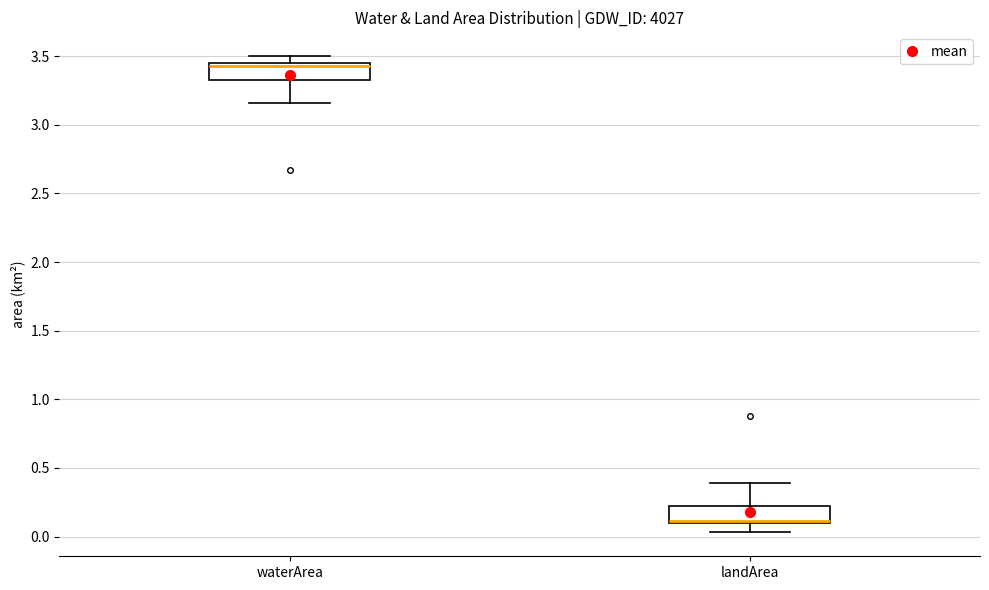

Reading left to right, read every box against the y-axis: the position of its median line, the range the box covers, and the ends of its whiskers. The values are not printed on the chart, so give them approximately, as read against the axis.

waterArea: median 3.45 (just below the box's upper edge), box 3.35 to 3.45, whiskers 3.15 to 3.50
landArea: median 0.10 (drawn on the box's lower edge), box 0.10 to 0.20, whiskers 0.05 to 0.40